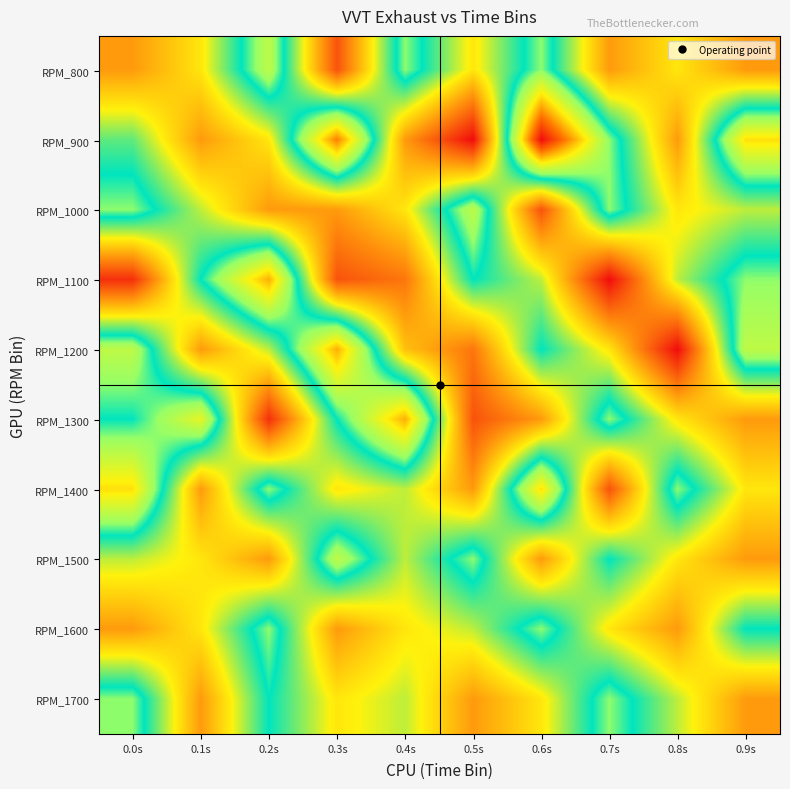

Reading right to left, extract all data points from this chart.

RPM_800: 0.9s=1.5	0.8s=1.4	0.7s=1.5	0.6s=1.4	0.5s=1.4	0.4s=1.4	0.3s=1.5	0.2s=1.4	0.1s=1.4	0.0s=1.5
RPM_900: 0.9s=1.4	0.8s=1.5	0.7s=1.4	0.6s=1.3	0.5s=1.5	0.4s=1.5	0.3s=1.4	0.2s=1.4	0.1s=1.5	0.0s=1.4
RPM_1000: 0.9s=1.4	0.8s=1.4	0.7s=1.4	0.6s=1.5	0.5s=1.4	0.4s=1.4	0.3s=1.5	0.2s=1.5	0.1s=1.4	0.0s=1.4
RPM_1100: 0.9s=1.4	0.8s=1.4	0.7s=1.5	0.6s=1.4	0.5s=1.4	0.4s=1.5	0.3s=1.5	0.2s=1.4	0.1s=1.4	0.0s=1.5
RPM_1200: 0.9s=1.4	0.8s=1.5	0.7s=1.4	0.6s=1.4	0.5s=1.5	0.4s=1.4	0.3s=1.4	0.2s=1.4	0.1s=1.5	0.0s=1.4
RPM_1300: 0.9s=1.5	0.8s=1.4	0.7s=1.4	0.6s=1.5	0.5s=1.5	0.4s=1.4	0.3s=1.4	0.2s=1.5	0.1s=1.4	0.0s=1.4
RPM_1400: 0.9s=1.4	0.8s=1.4	0.7s=1.5	0.6s=1.4	0.5s=1.5	0.4s=1.4	0.3s=1.4	0.2s=1.4	0.1s=1.5	0.0s=1.4
RPM_1500: 0.9s=1.5	0.8s=1.4	0.7s=1.4	0.6s=1.5	0.5s=1.4	0.4s=1.4	0.3s=1.4	0.2s=1.5	0.1s=1.4	0.0s=1.4
RPM_1600: 0.9s=1.4	0.8s=1.5	0.7s=1.4	0.6s=1.4	0.5s=1.4	0.4s=1.4	0.3s=1.5	0.2s=1.4	0.1s=1.4	0.0s=1.5
RPM_1700: 0.9s=1.5	0.8s=1.4	0.7s=1.4	0.6s=1.4	0.5s=1.5	0.4s=1.4	0.3s=1.4	0.2s=1.4	0.1s=1.5	0.0s=1.4